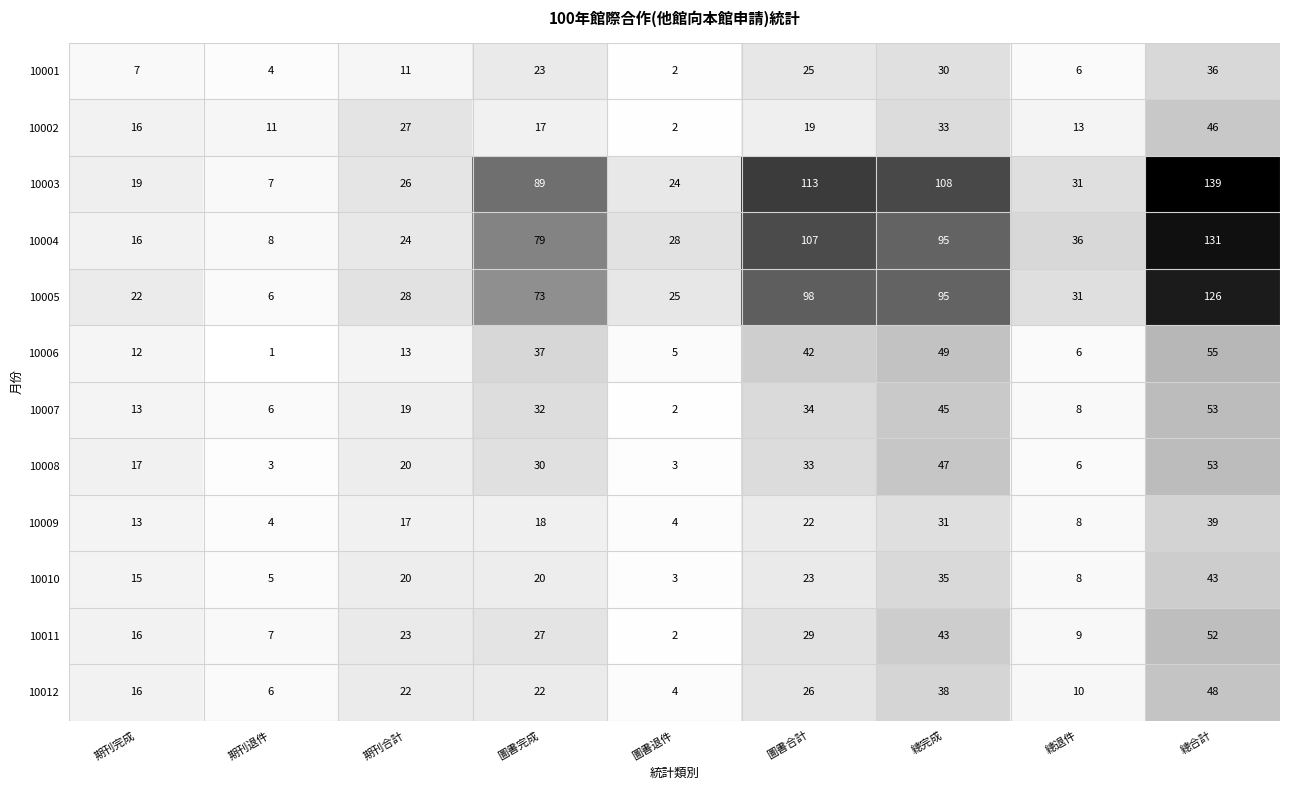

Which label corresponds to the largest value in the chart?

總合計